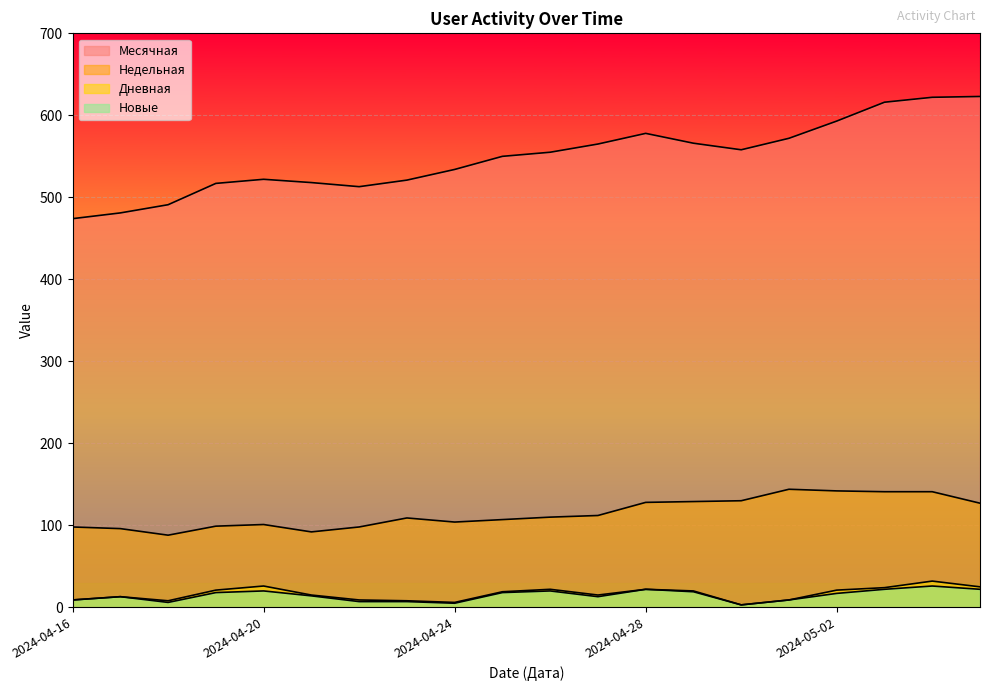

True or false: Месячная has a value of 572 at 2024-05-01.

True